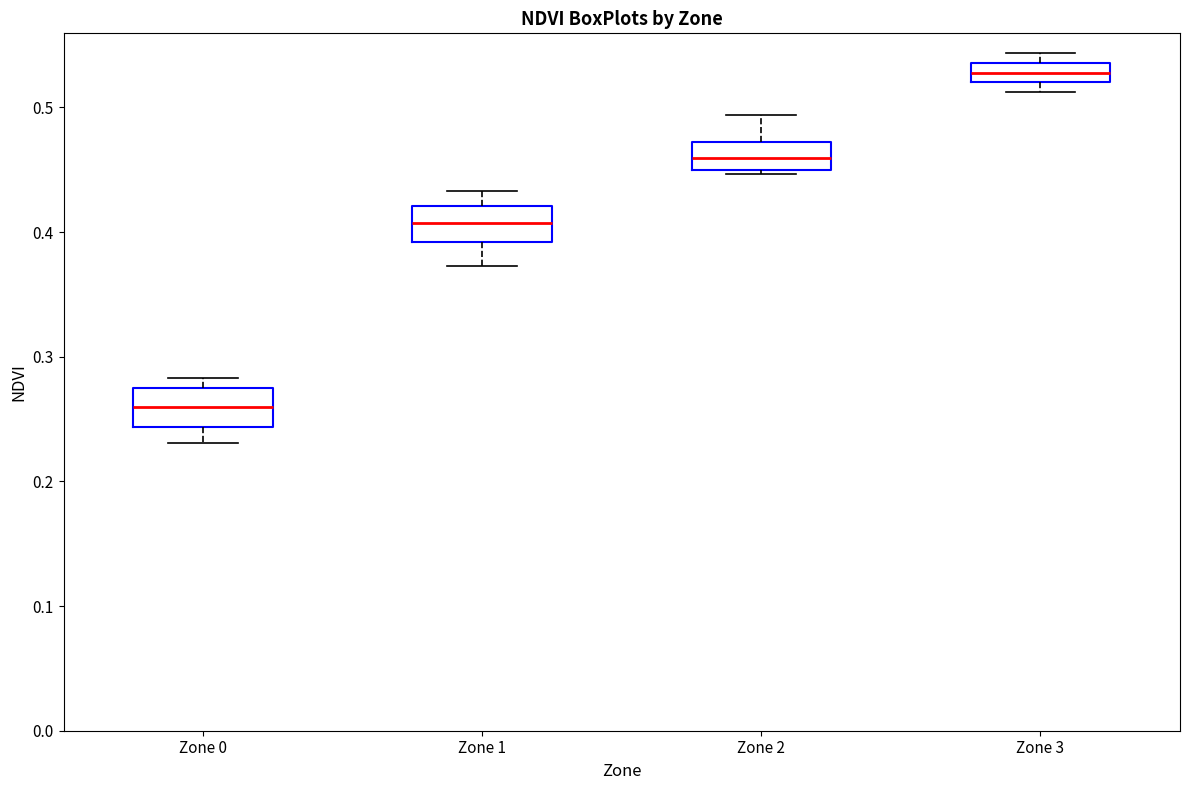

Reading left to right, read every box against the y-axis: the position of its median line, the range the box covers, and the ends of its whiskers. The values are not printed on the chart, so give them approximately, as read against the axis.

Zone 0: median 0.26, box 0.24 to 0.27, whiskers 0.23 to 0.28
Zone 1: median 0.41, box 0.39 to 0.42, whiskers 0.37 to 0.43
Zone 2: median 0.46, box 0.45 to 0.47, whiskers 0.45 (just below the box's lower edge) to 0.49
Zone 3: median 0.53, box 0.52 to 0.54, whiskers 0.51 to 0.54 (just above the box's upper edge)